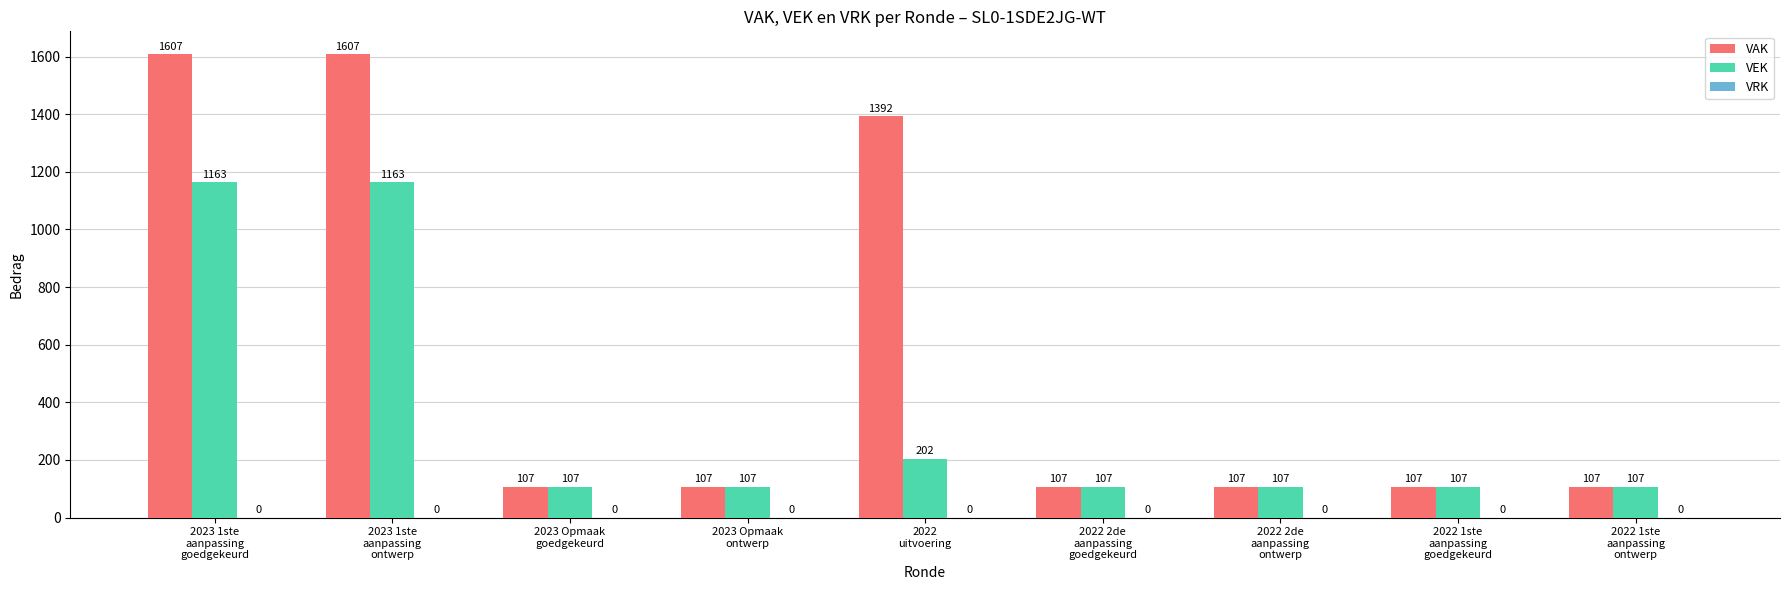

Which series has the largest range (max minus min)?

VAK